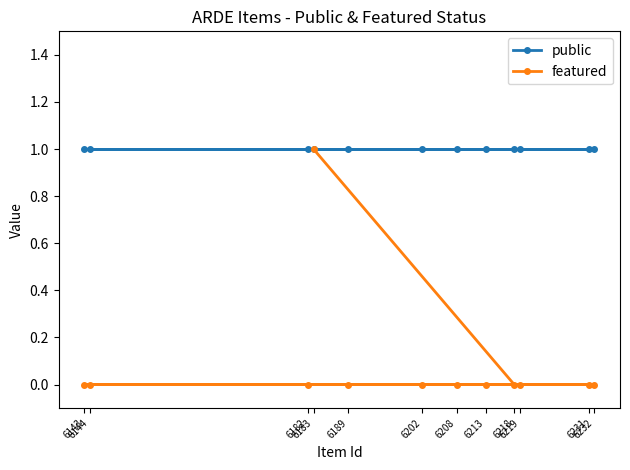

True or false: public has more than 0 points higher than both neighbors.

False